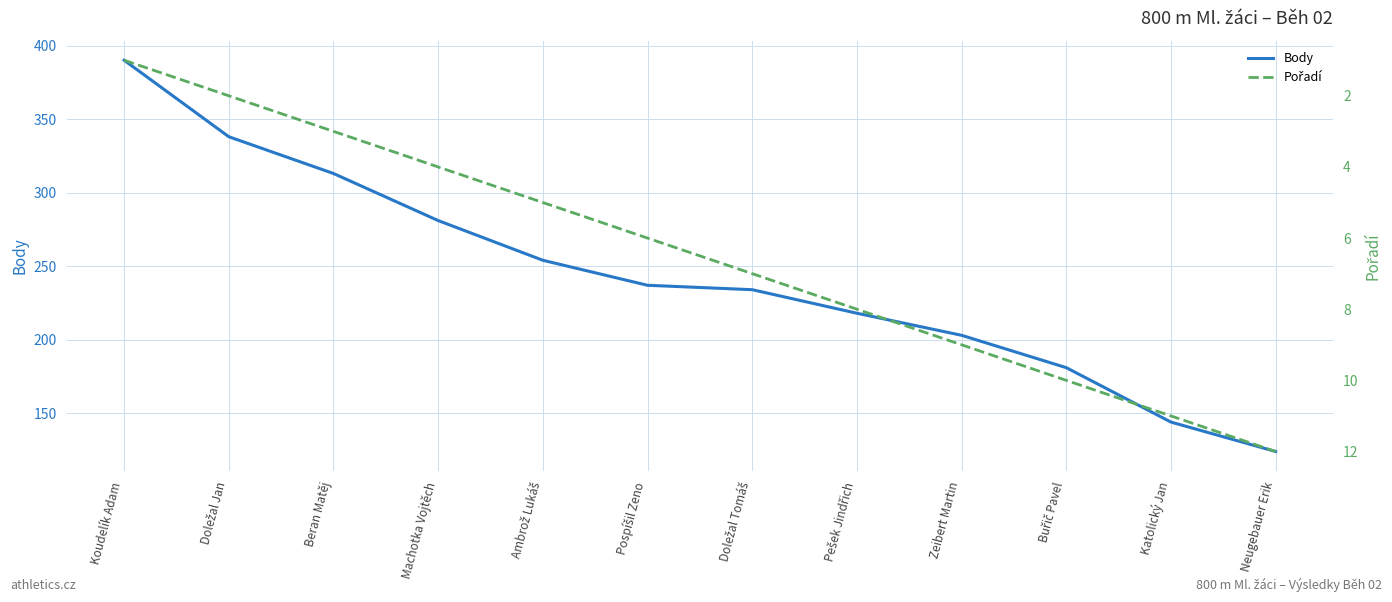

List the labels in order of Body value, smallest first.

Neugebauer Erik, Katolický Jan, Buřič Pavel, Zeibert Martin, Pešek Jindřich, Doležal Tomáš, Pospíšil Zeno, Ambrož Lukáš, Machotka Vojtěch, Beran Matěj, Doležal Jan, Koudelík Adam